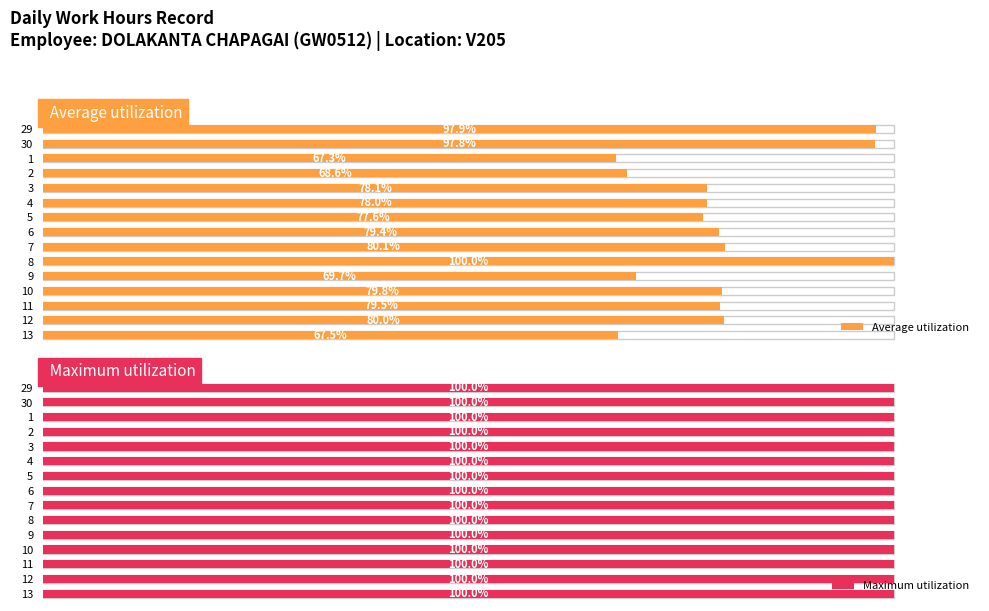

The Average utilization series shows 119.4 at 1. True or false?

False